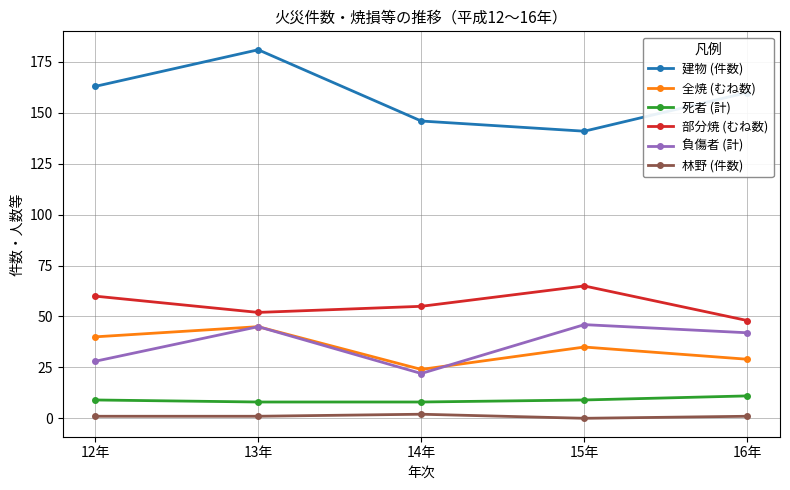

Which series has the largest range (max minus min)?

建物 (件数)